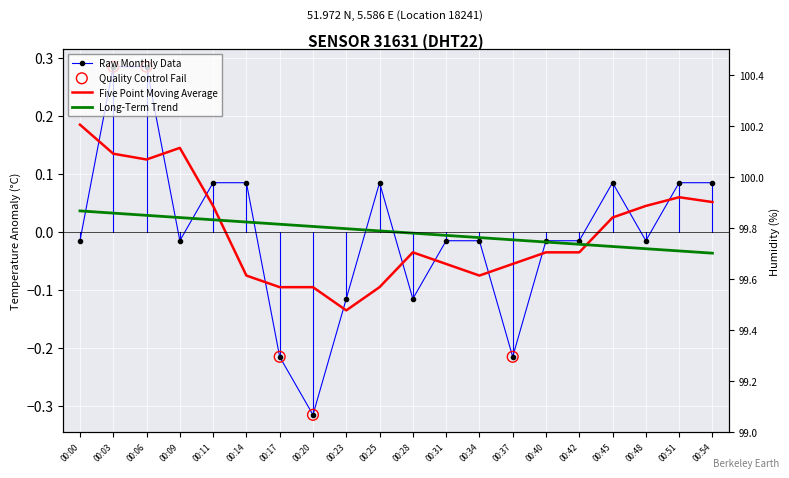

Which has a higher value, 00:23 or 00:11?

00:11